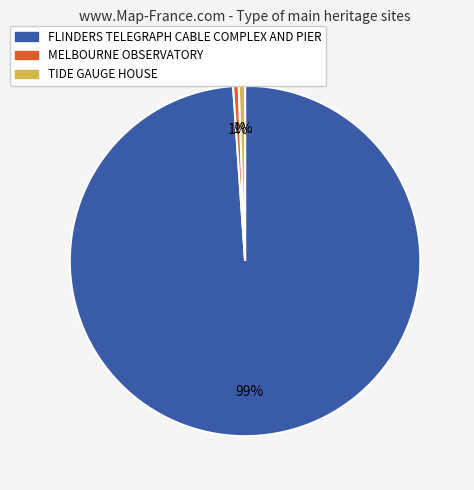

How many segments does this pie chart have?

3